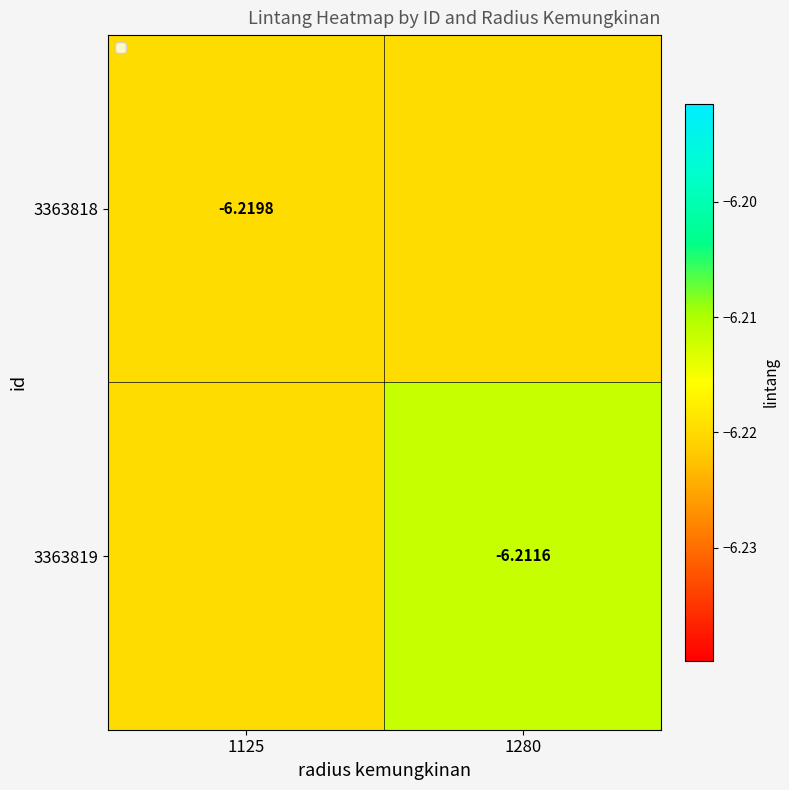

The 3363819 series shows -2.7 at 1280. True or false?

False